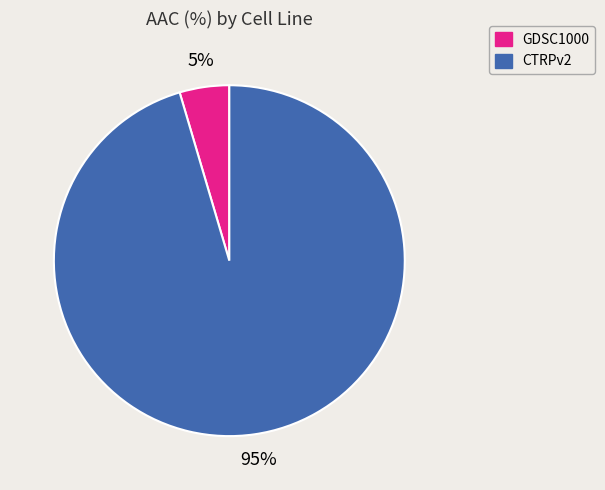

Which has a higher value, CTRPv2 or GDSC1000?

CTRPv2